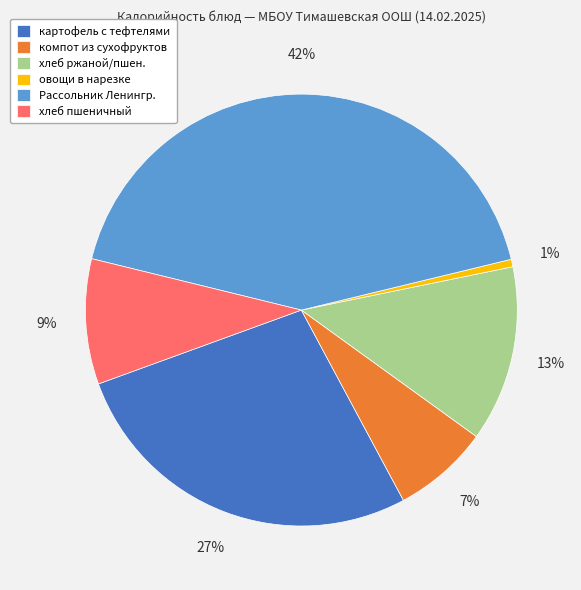

The хлеб пшеничный slice represents 9% of the pie. True or false?

True